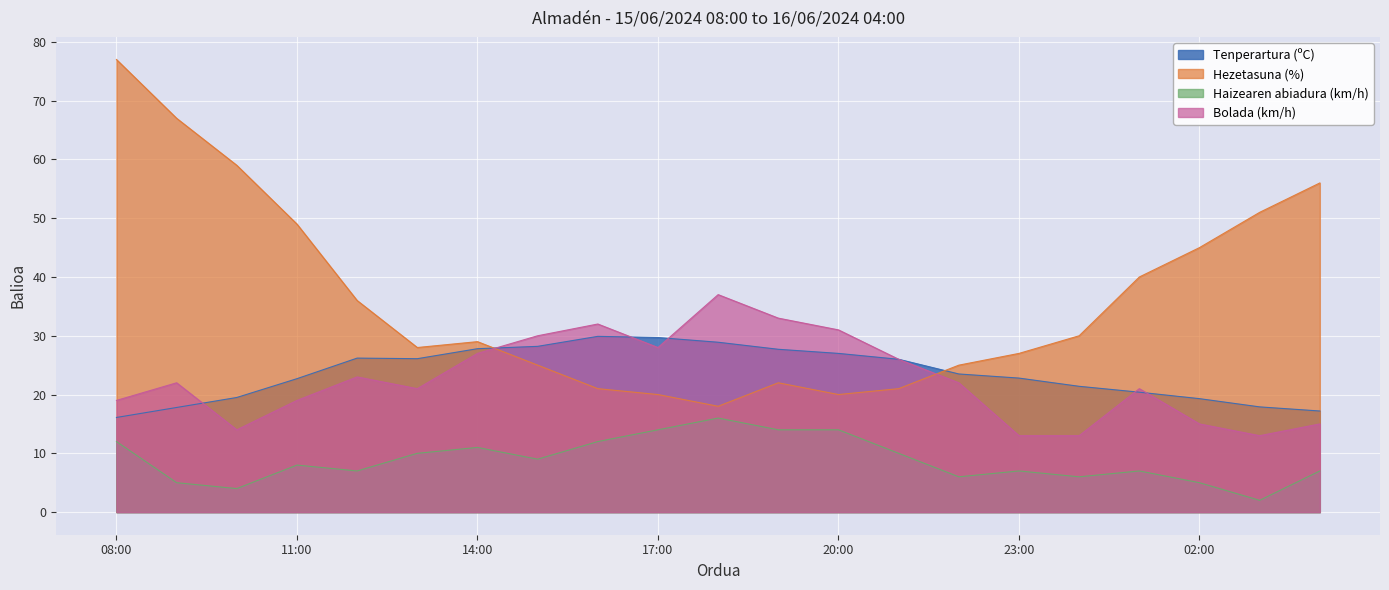

Rank the series by their maximum value, from highest to lowest.

Hezetasuna (%), Bolada (km/h), Tenperartura (ºC), Haizearen abiadura (km/h)